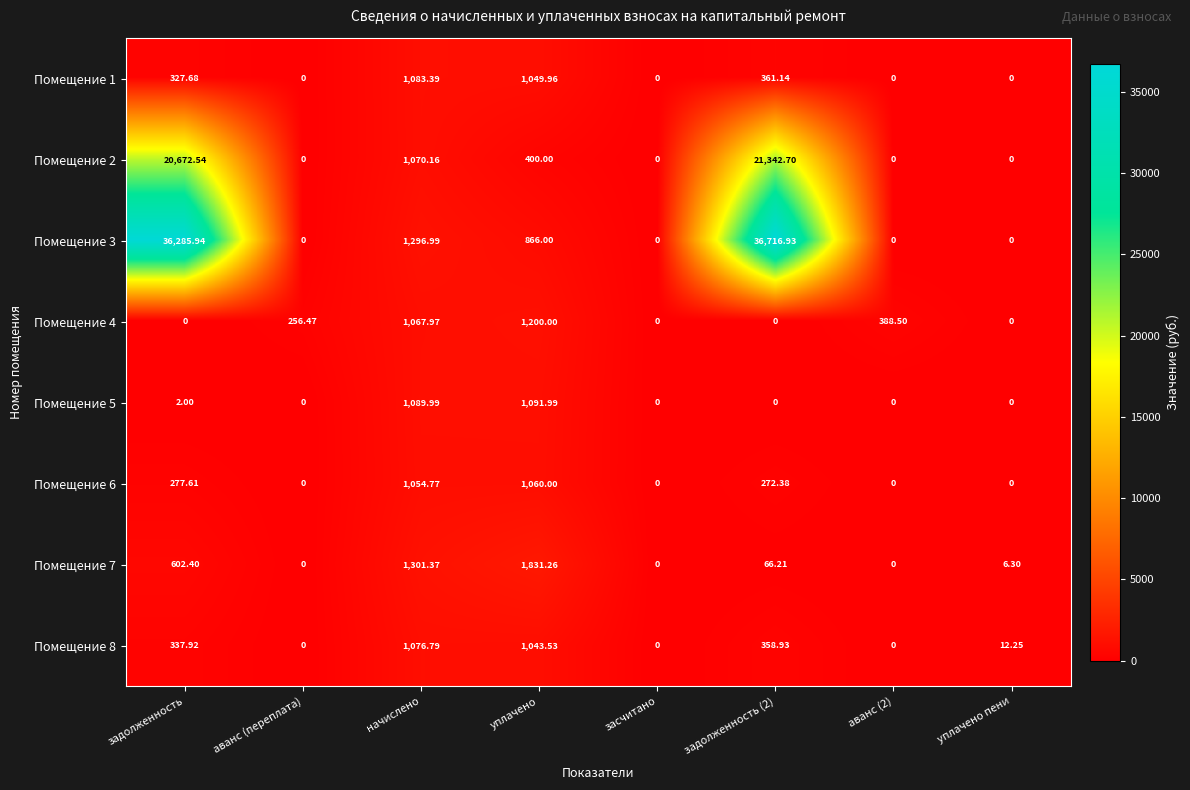

Rank the series by their maximum value, from highest to lowest.

Помещение 3, Помещение 2, Помещение 7, Помещение 4, Помещение 5, Помещение 1, Помещение 8, Помещение 6